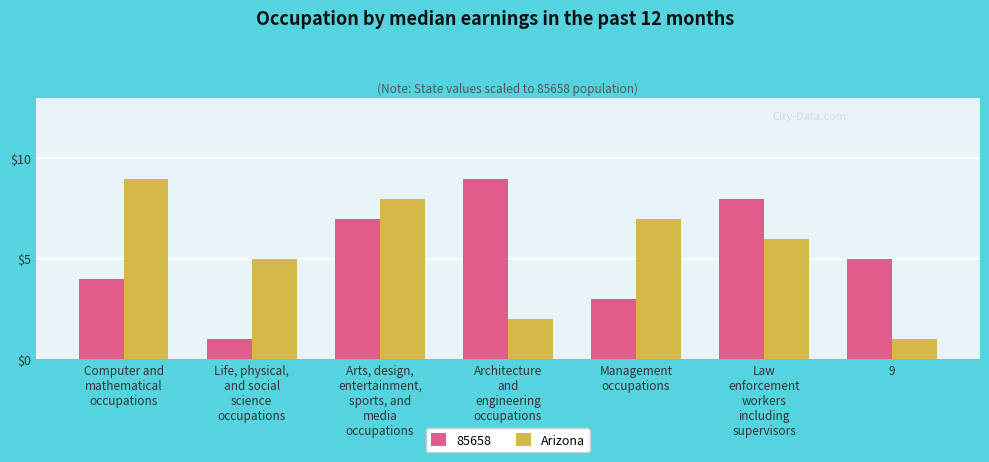

Are the bars horizontal?

No